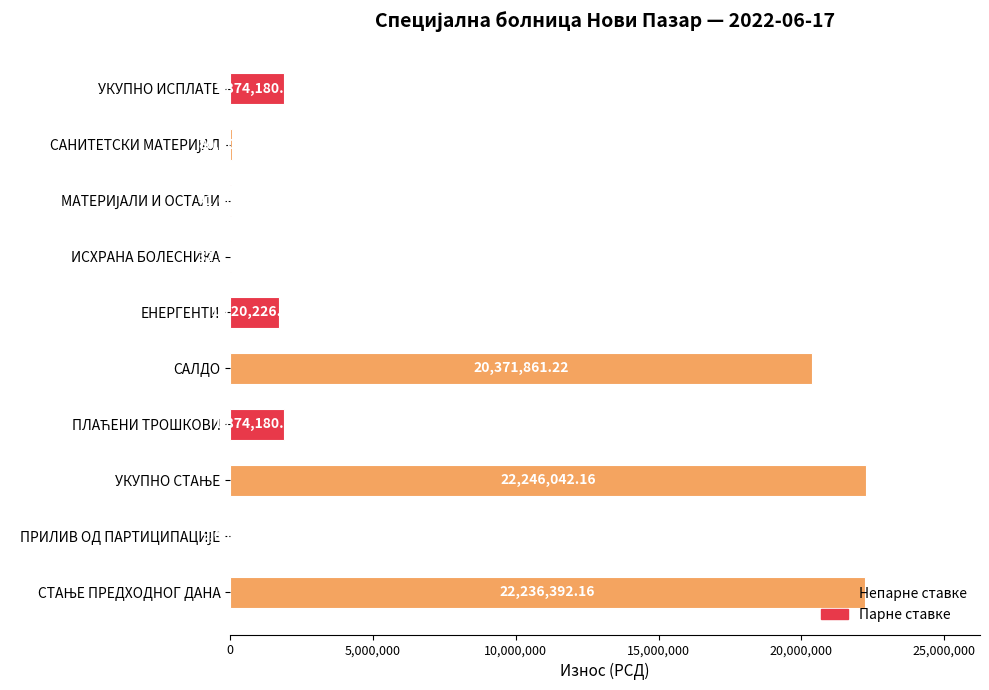

Where is the data nearest to the value 11127846?

САЛДО